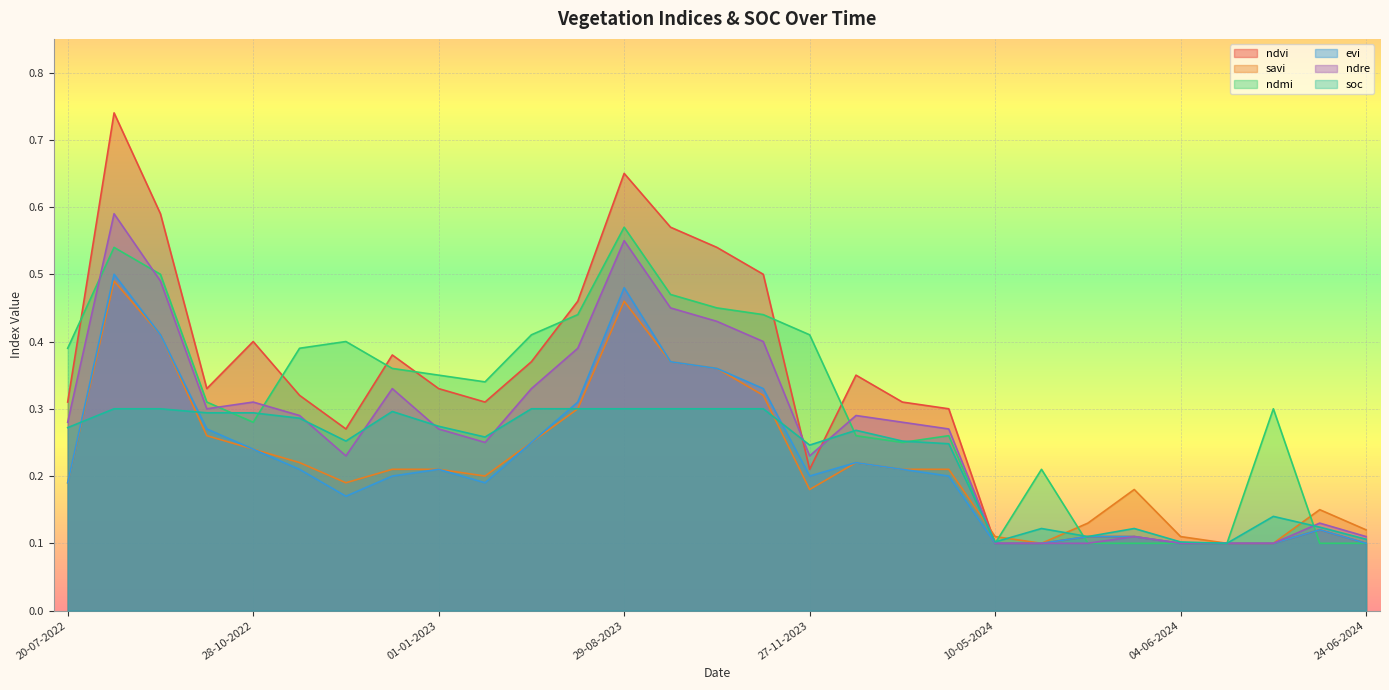

At which label is ndvi closest to 0?

10-05-2024